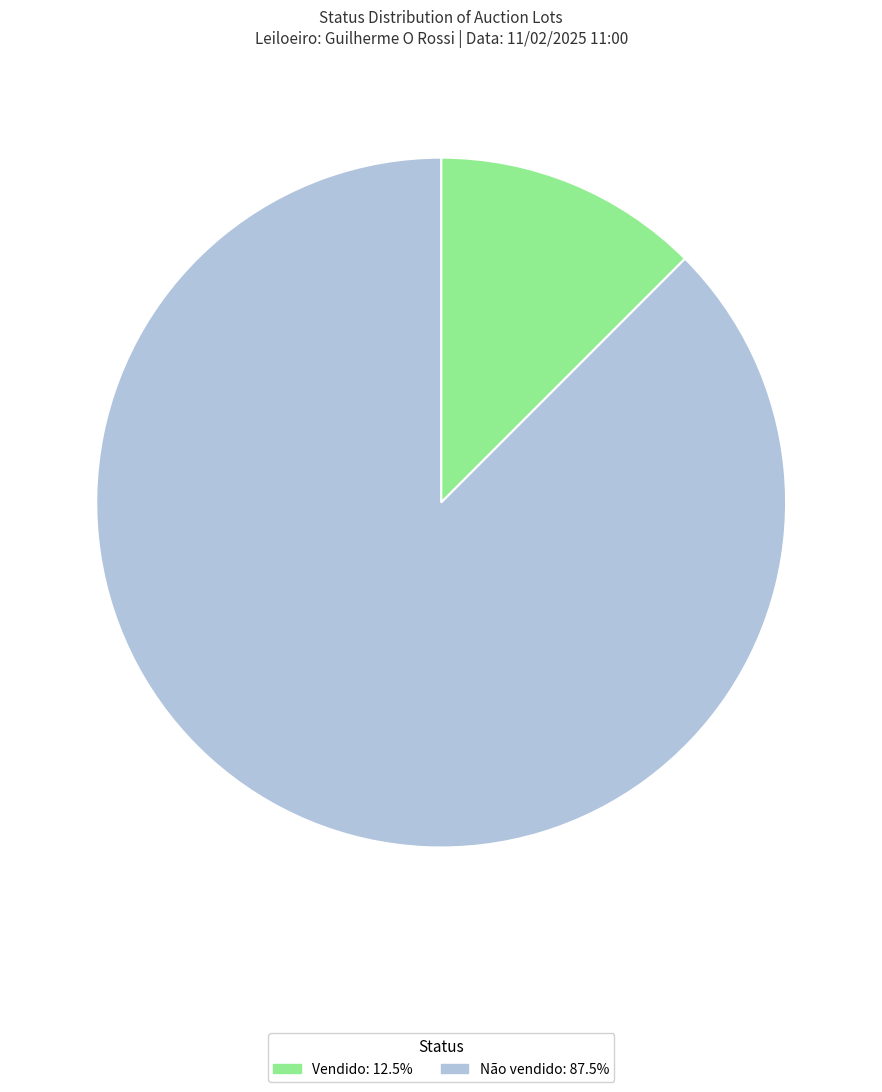

Is the sum of Não vendido: 87.5% and Vendido: 12.5% greater than half?

Yes